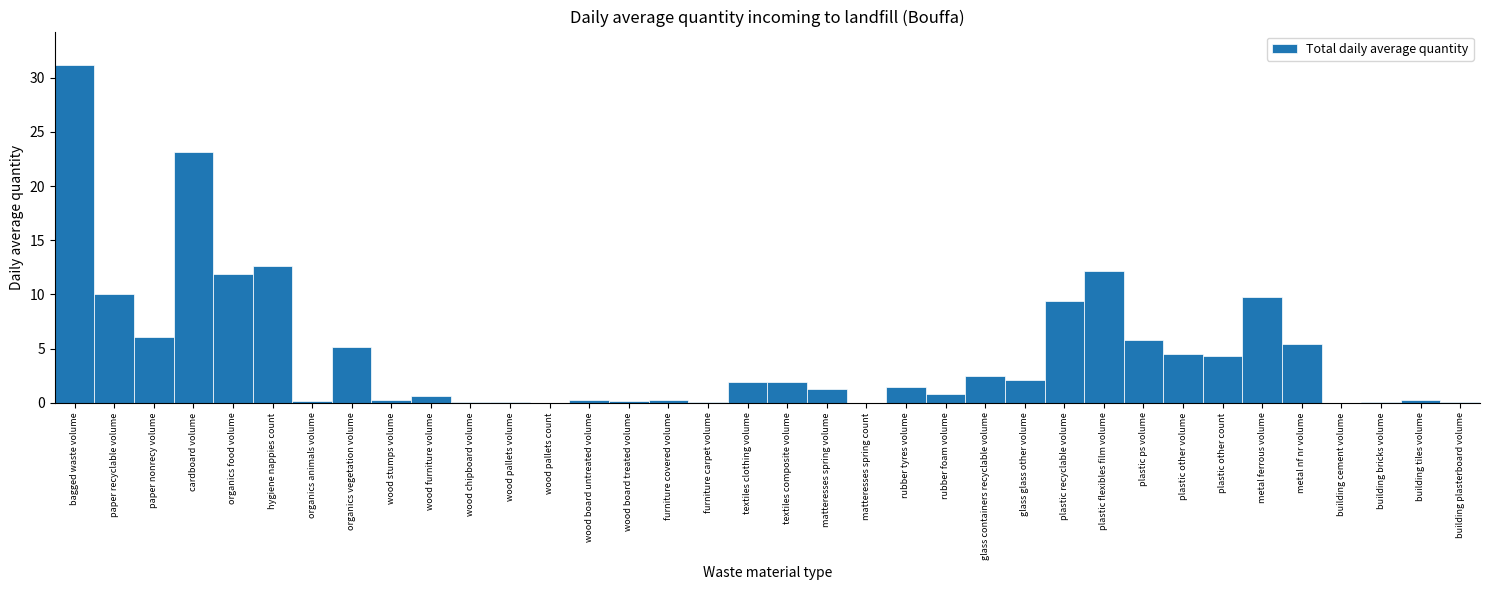

Read the value at rubber tyres volume.

1.5